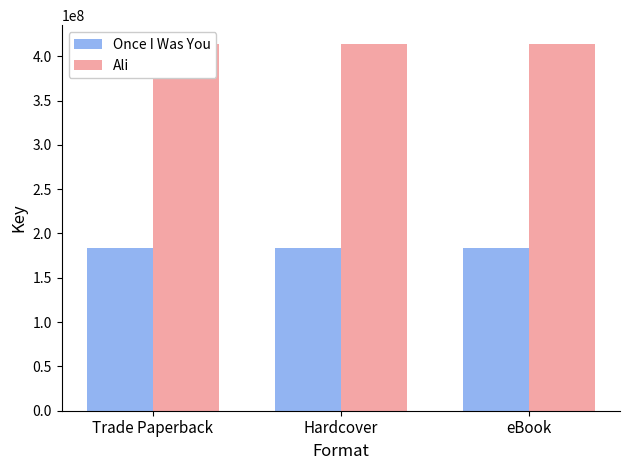

Which series has the largest total across all categories?

Ali